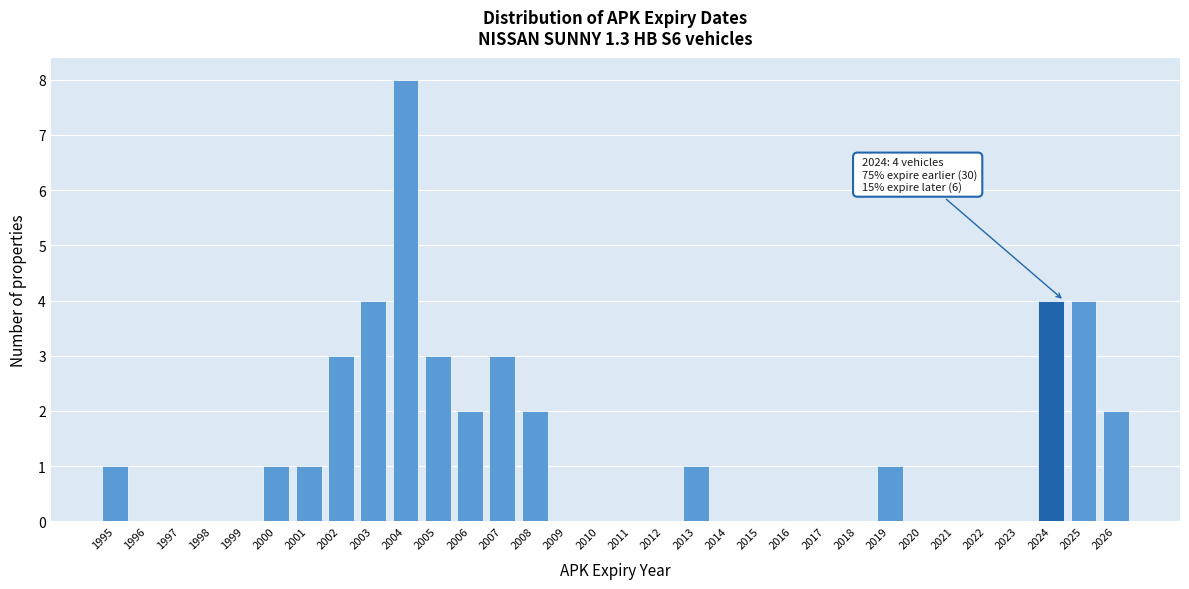

Which category has the highest value across all series?

2004